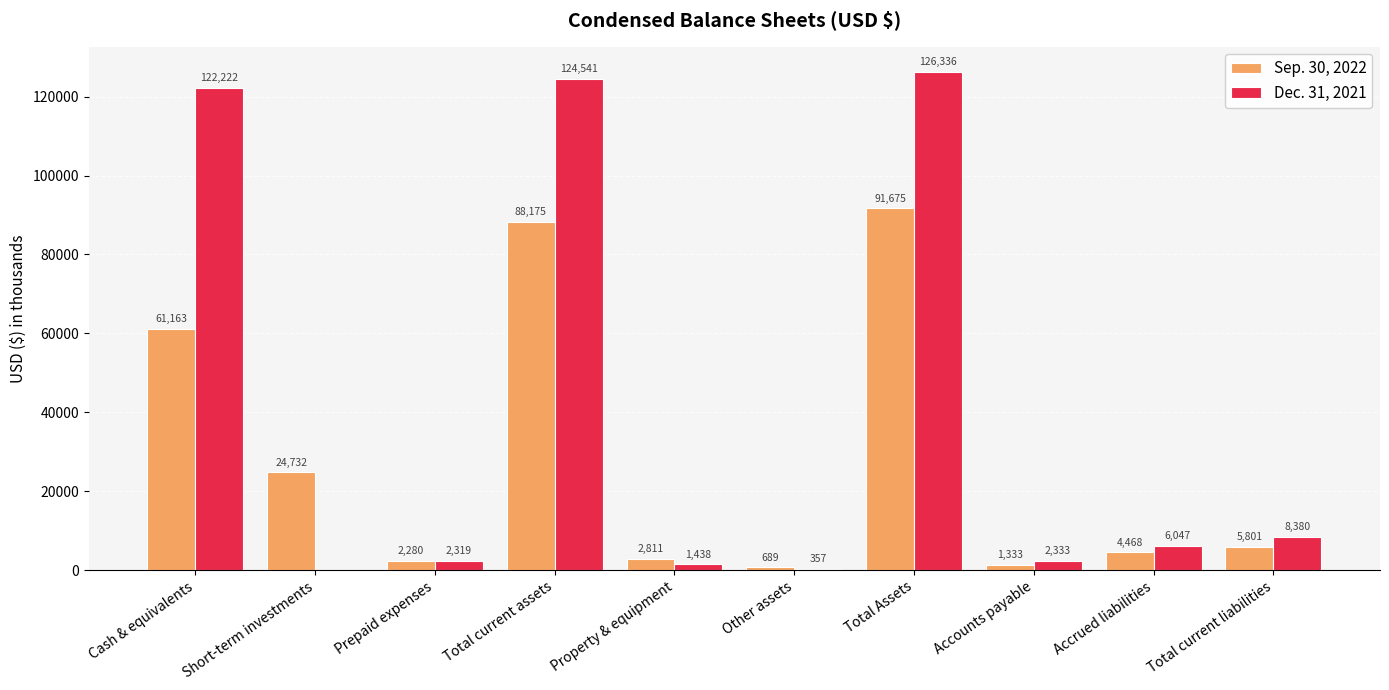

What is the sum of the Dec. 31, 2021 values at Prepaid expenses and Short-term investments?

2319